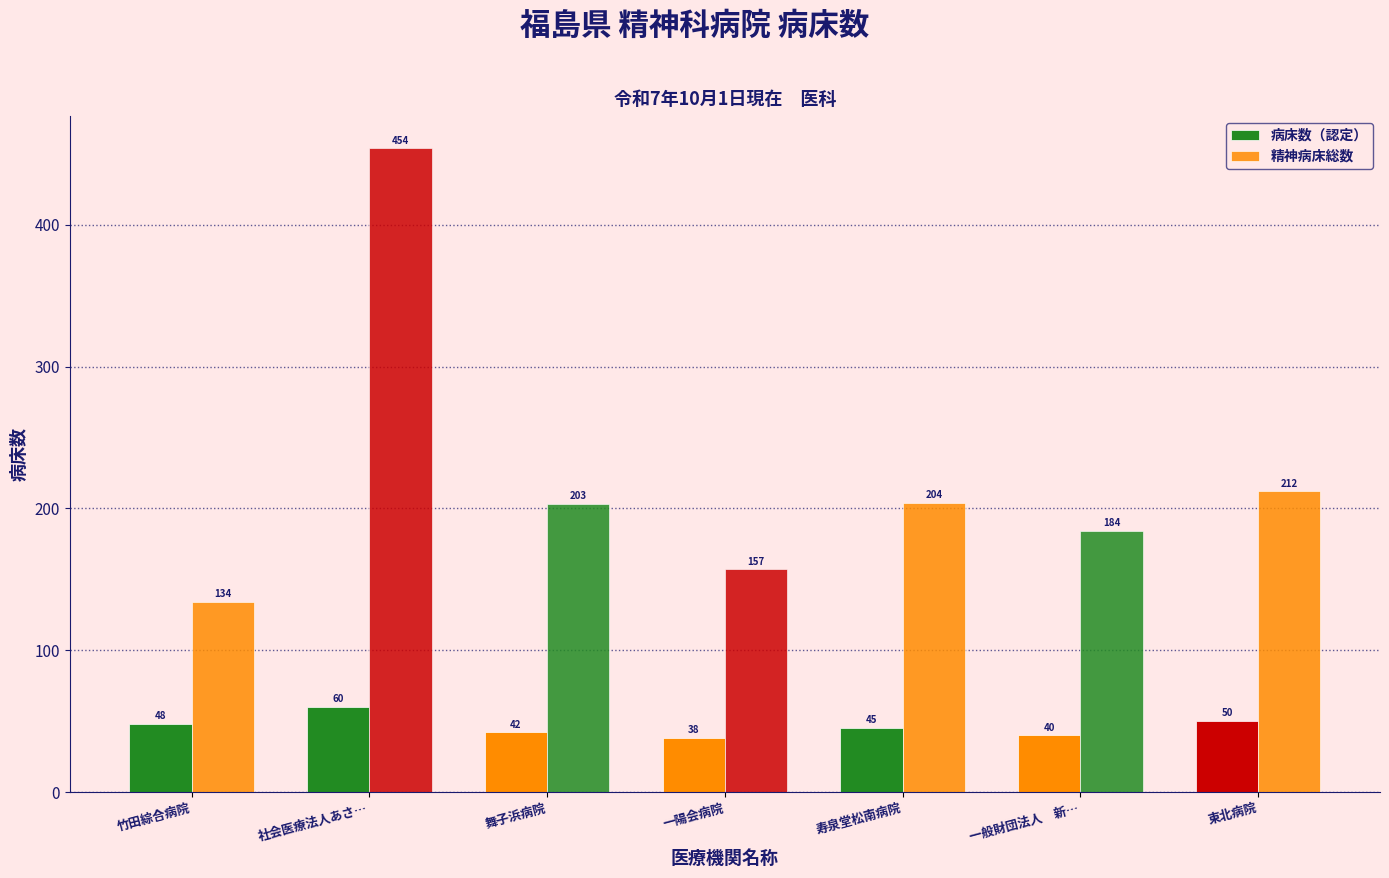

How many bars are there in total?

14